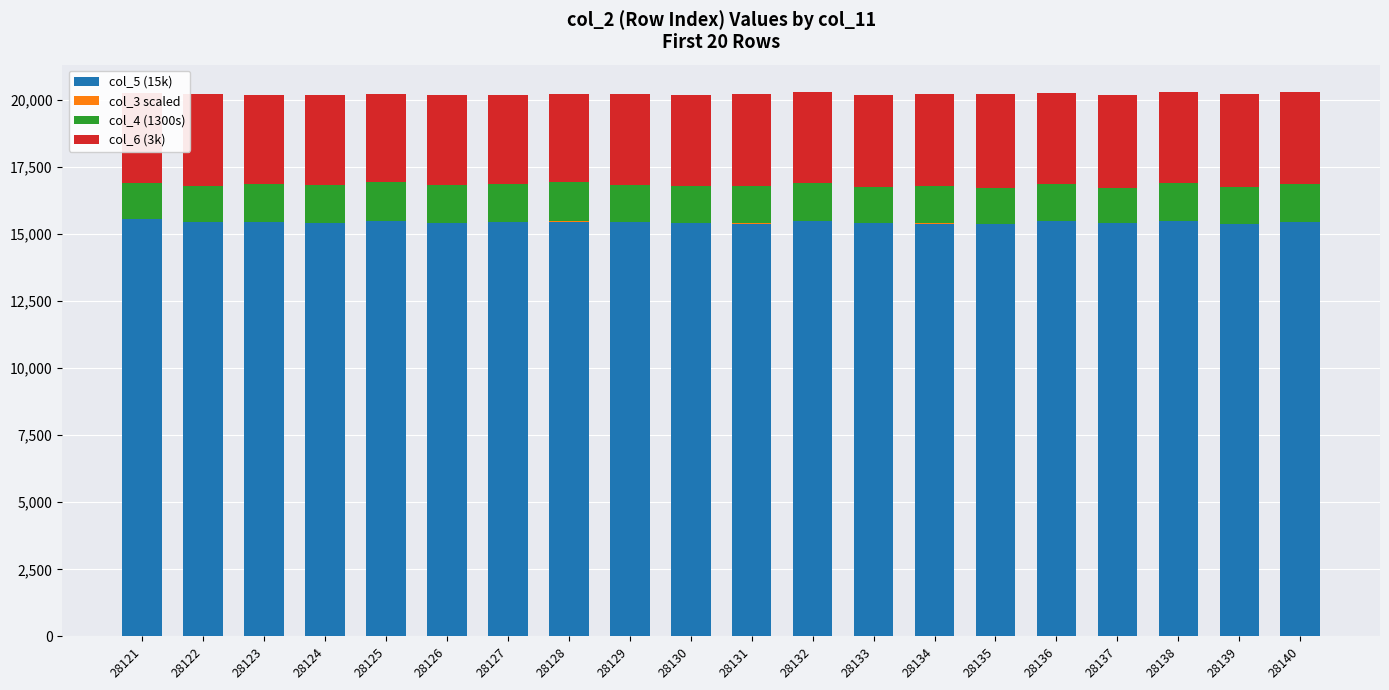

True or false: col_5 (15k) has a value of 5997.0 at 28126.

False